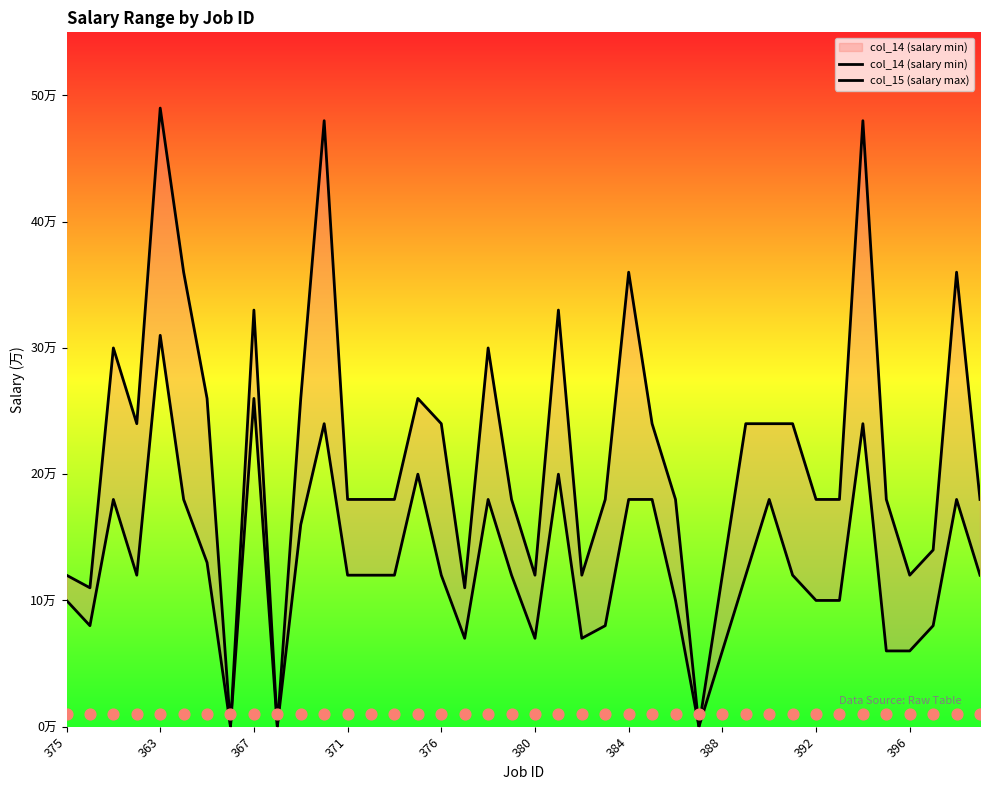

Which series has the largest Y range (max minus min)?

col_15 (salary max)